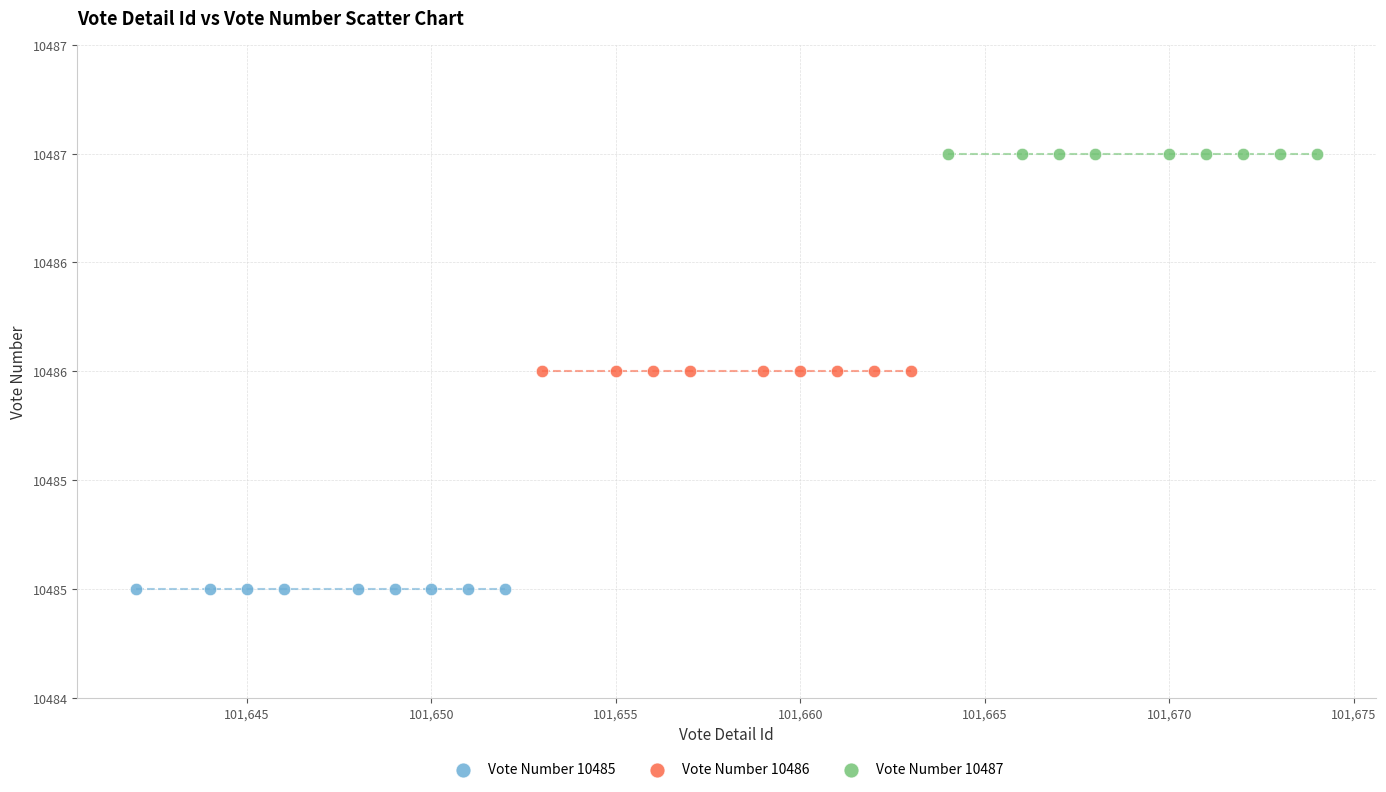

What are all the series names shown in the legend?

Vote Number 10485, Vote Number 10486, Vote Number 10487